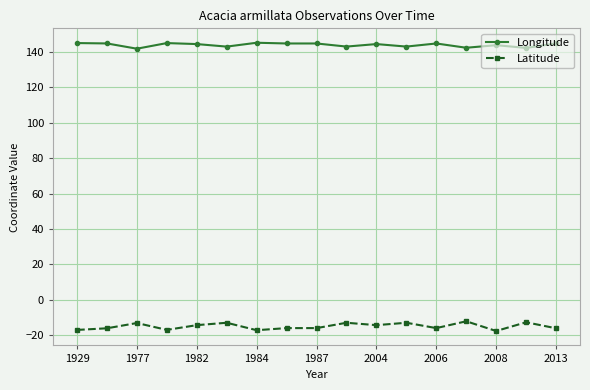

True or false: Latitude has more than 0 points higher than both neighbors.

True